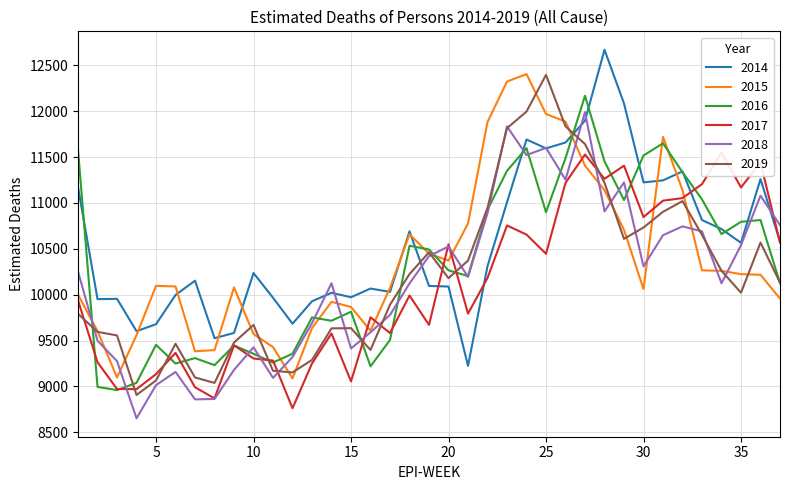

Which series has the widest spread of values?

2019